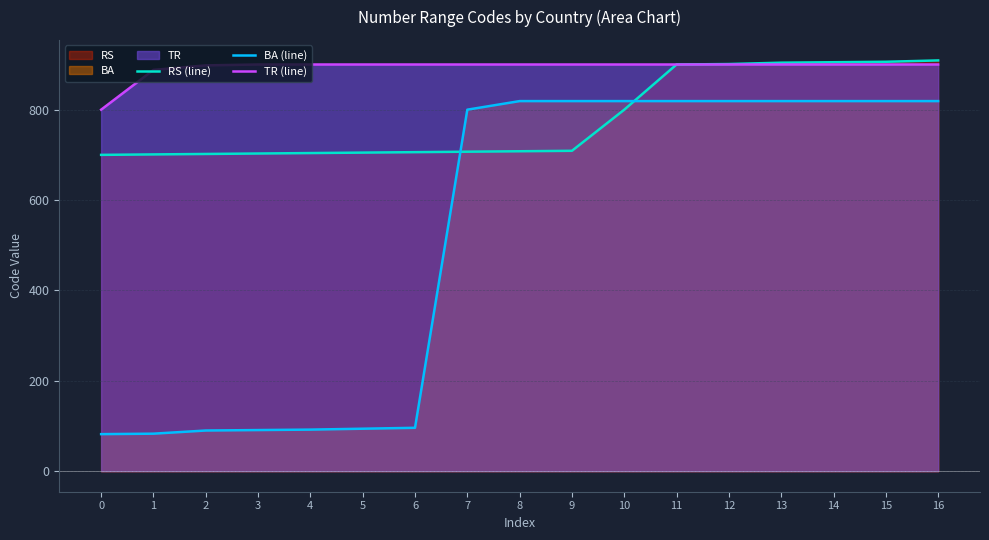

What are all the series names shown in the legend?

RS (line), BA (line), TR (line)